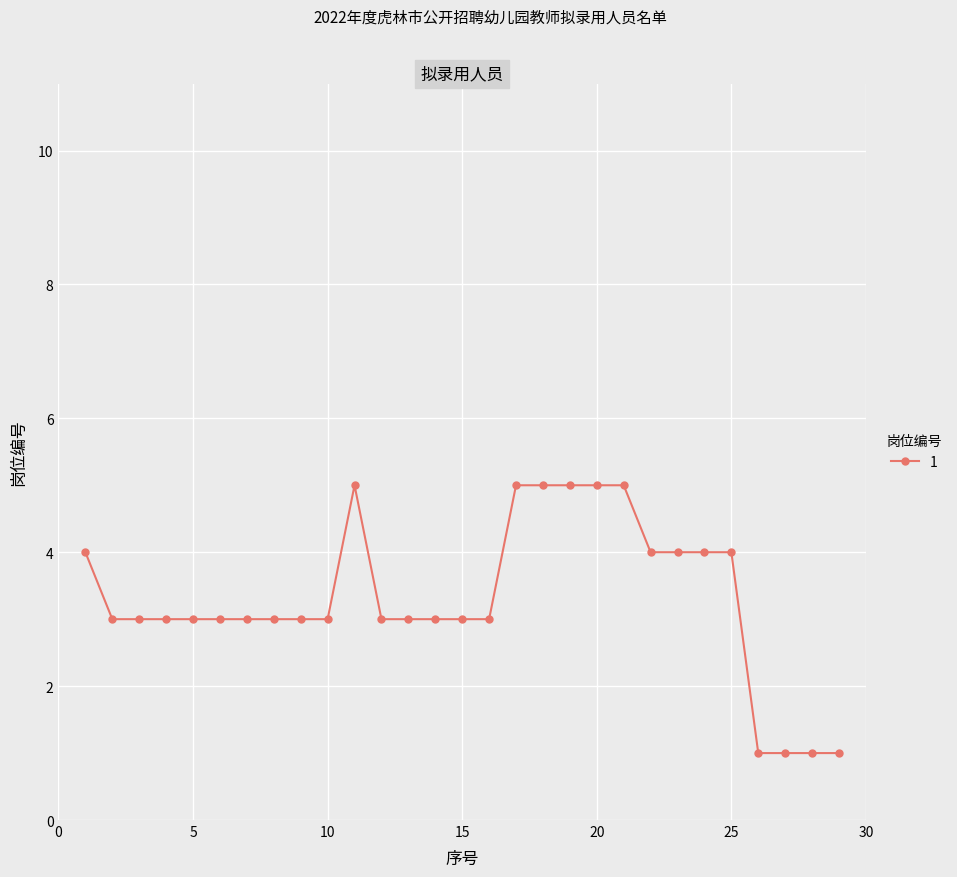

True or false: the data has more than 0 interior local peaks.

True